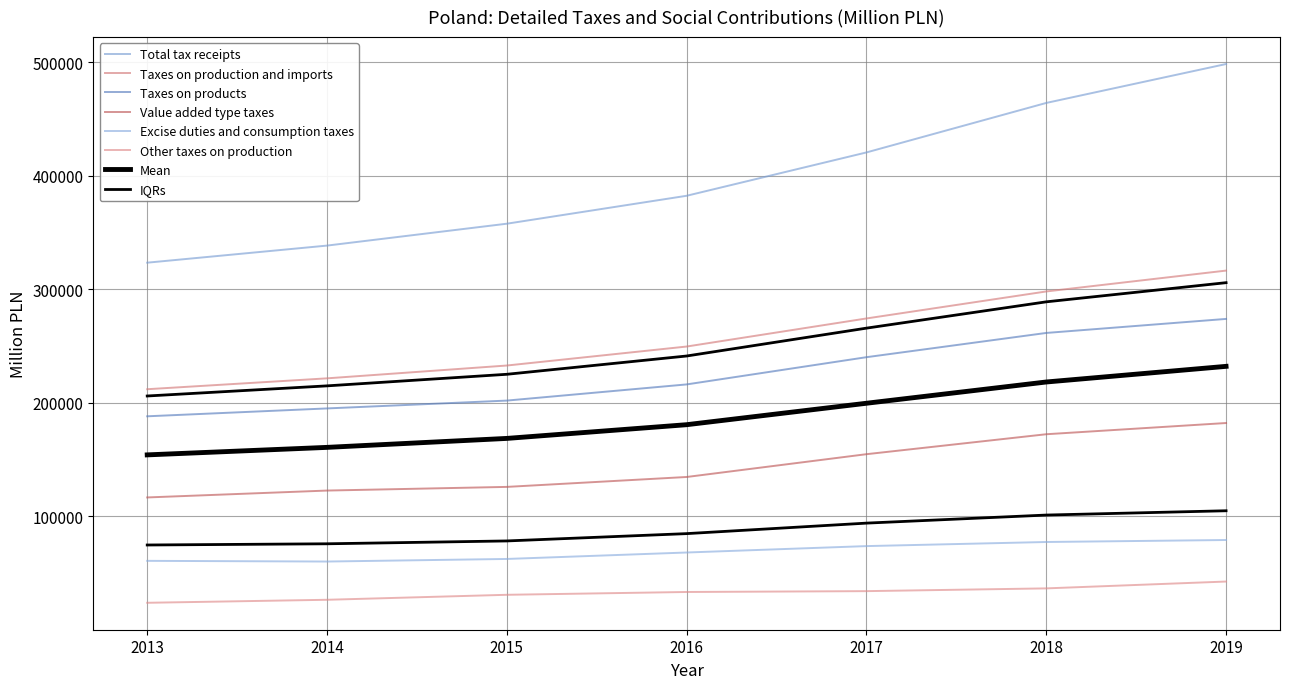

Where is Taxes on production and imports nearest to the value 264137?

2017